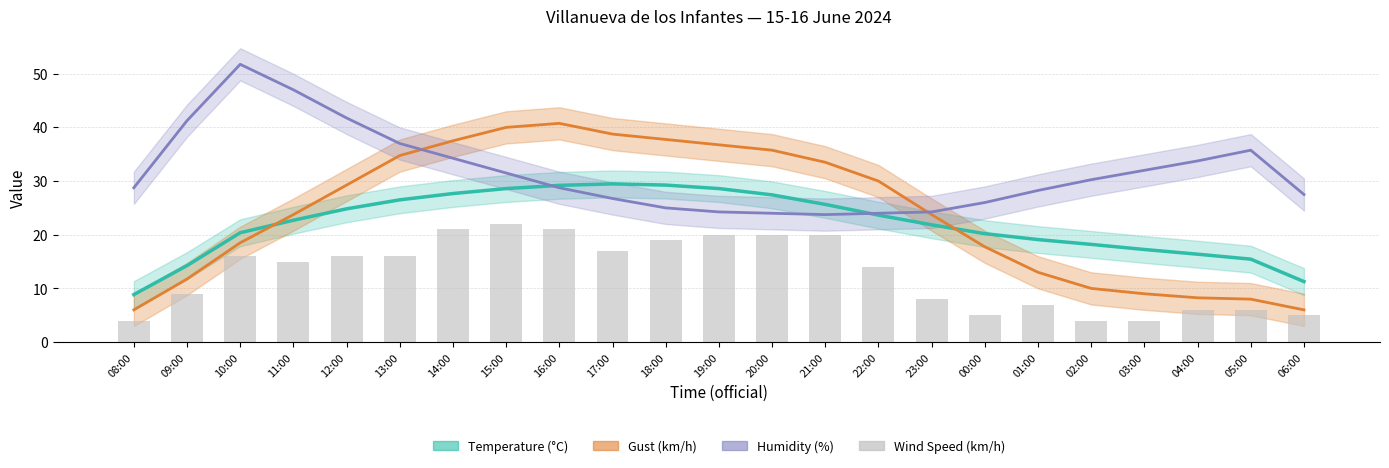

What is the label of the 21st bar from the left?

04:00